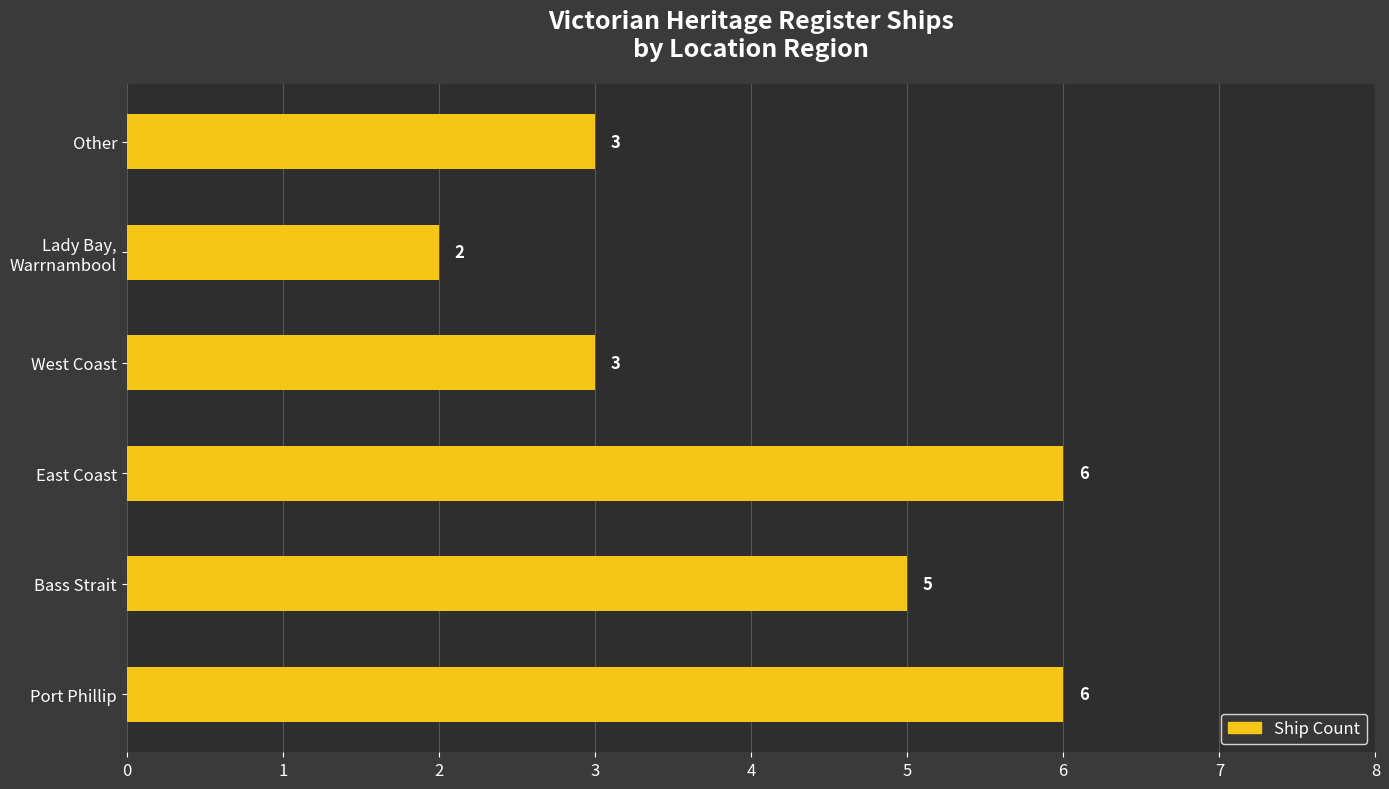

What is the ratio of the value at Other to the value at West Coast?

1.0